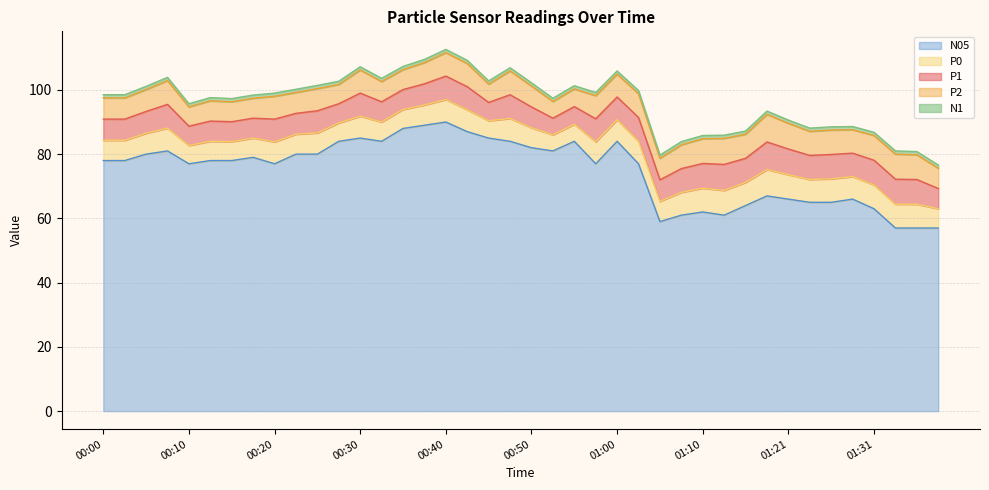

What is the sum of all P0 values?

264.5